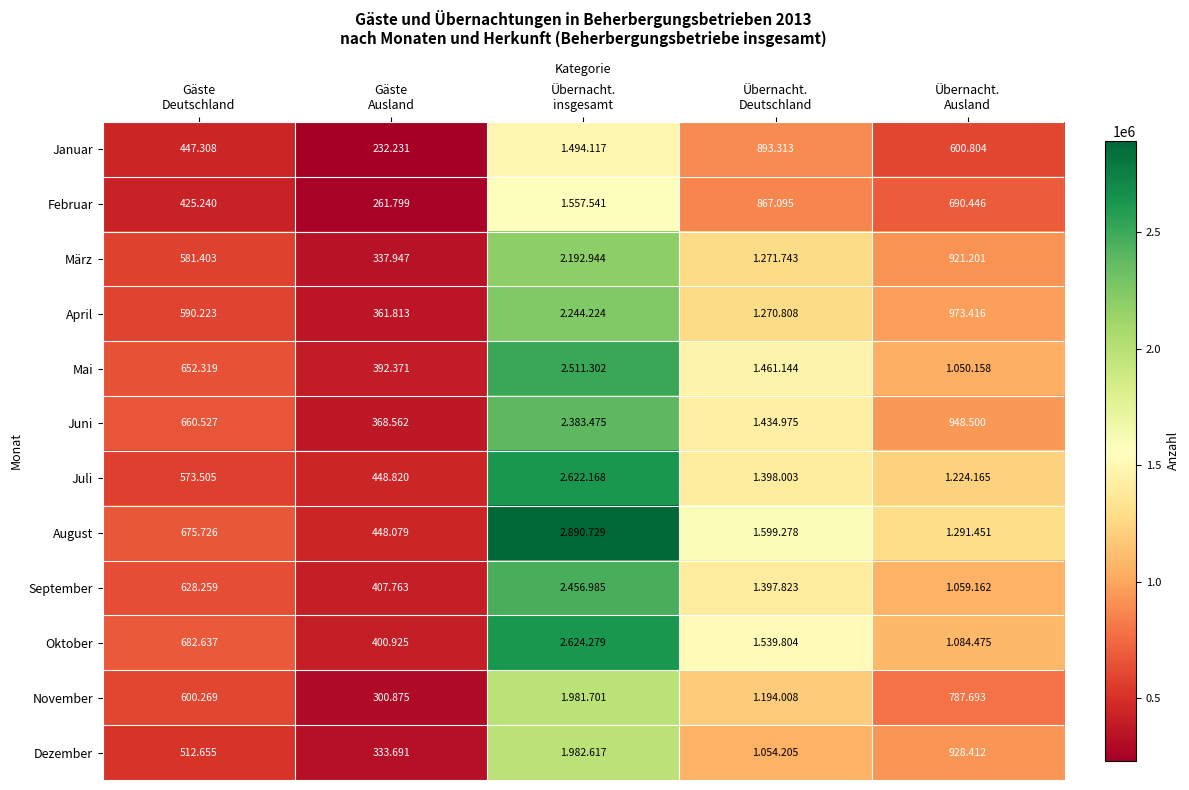

Rank the series by their maximum value, from highest to lowest.

August, Oktober, Juli, Mai, September, Juni, April, März, Dezember, November, Februar, Januar